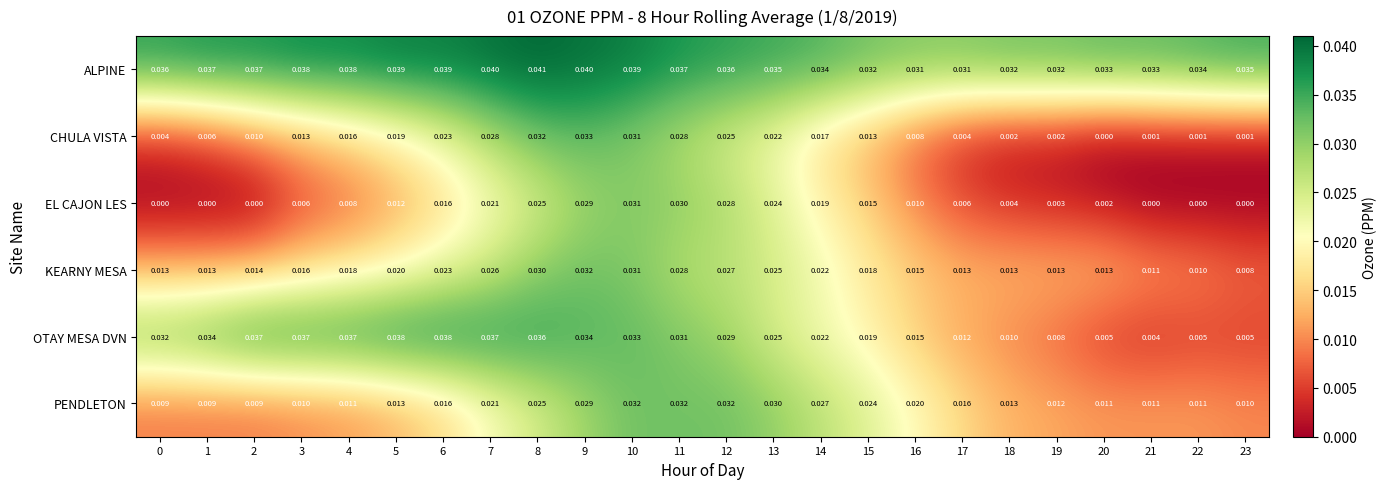

Which series has the largest range (max minus min)?

OTAY MESA DVN